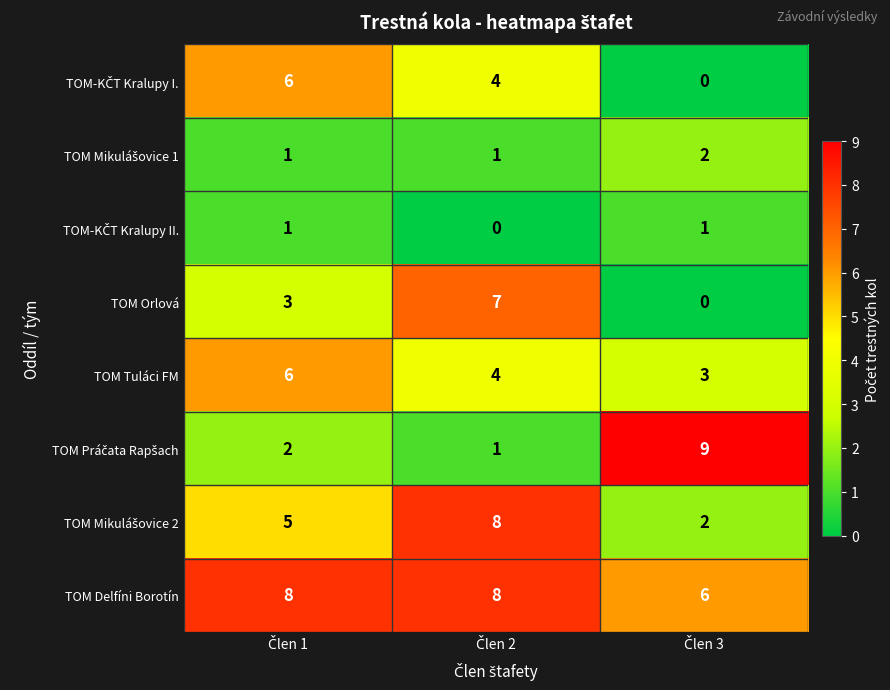

What is the average value of the TOM Tuláci FM series?

4